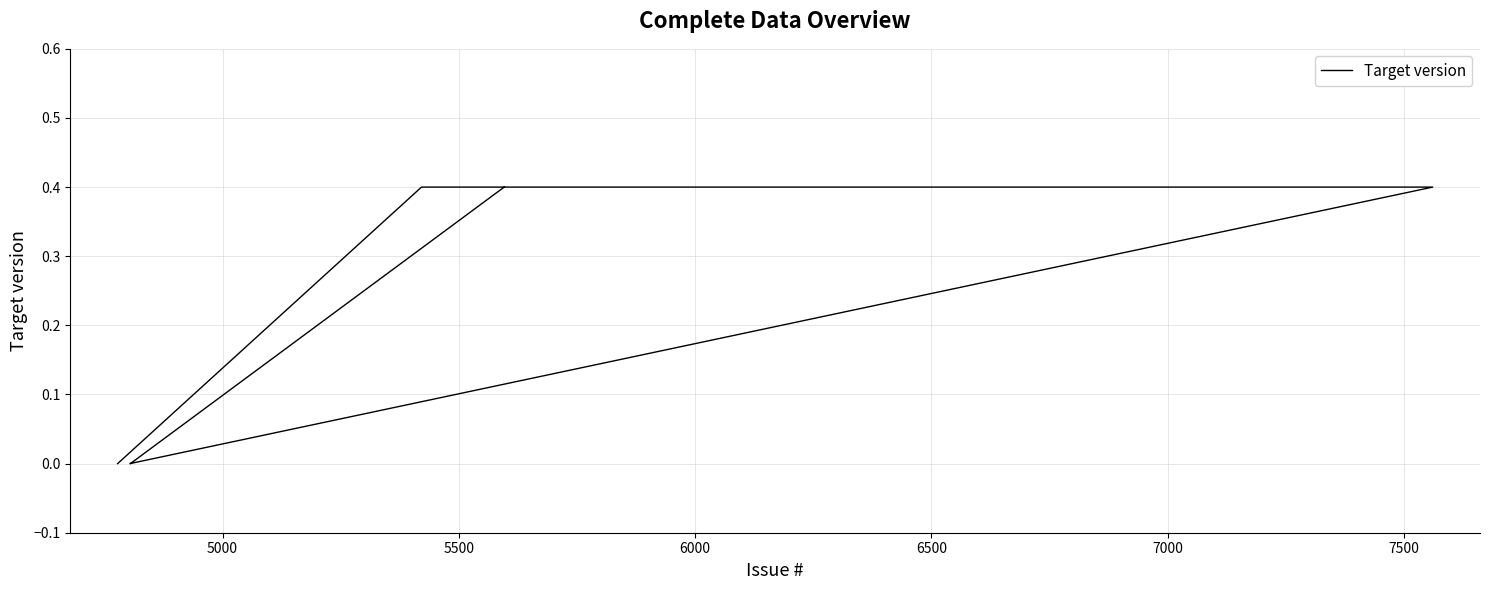

Does the chart display data point markers on the line(s)?

No